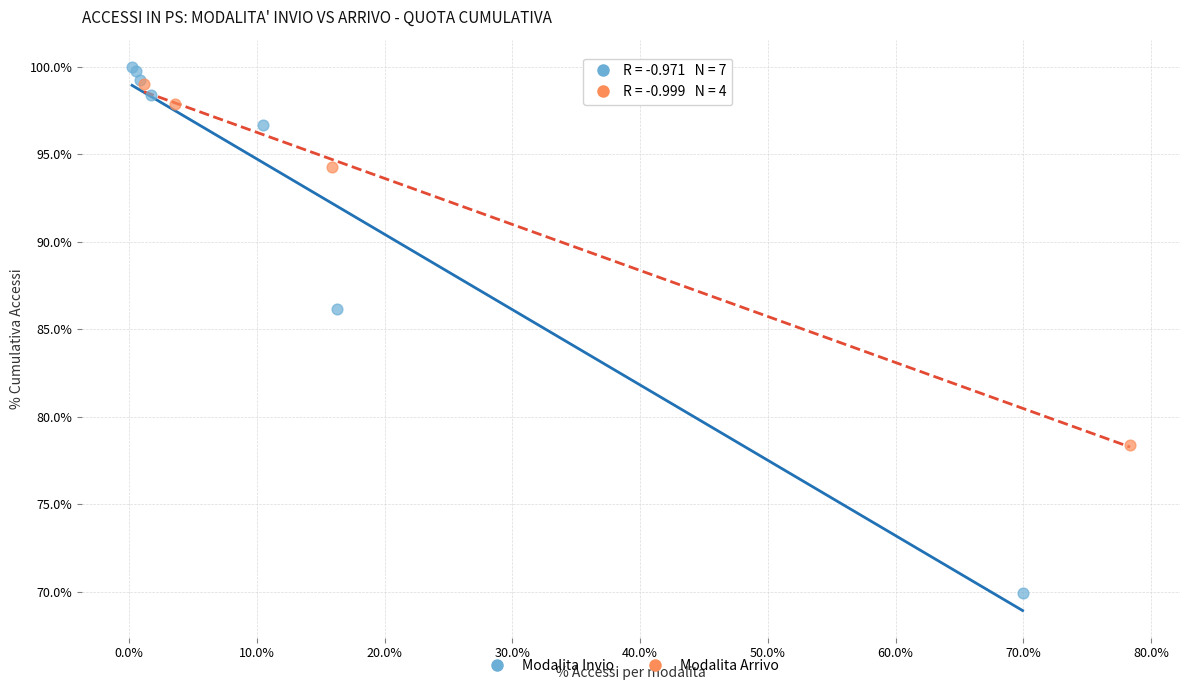

Which series reaches the minimum Y coordinate?

Modalita Invio